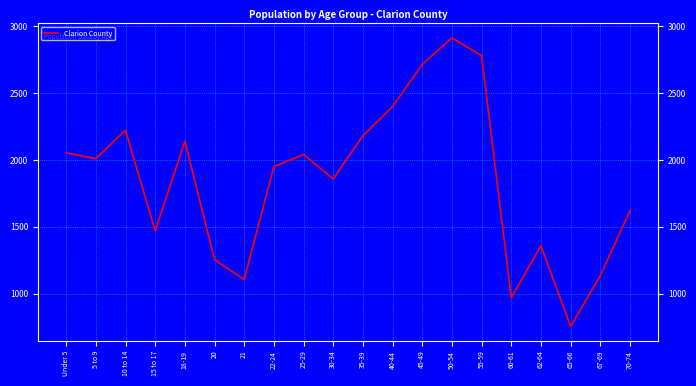

The value at 62-64 is 669. True or false?

False